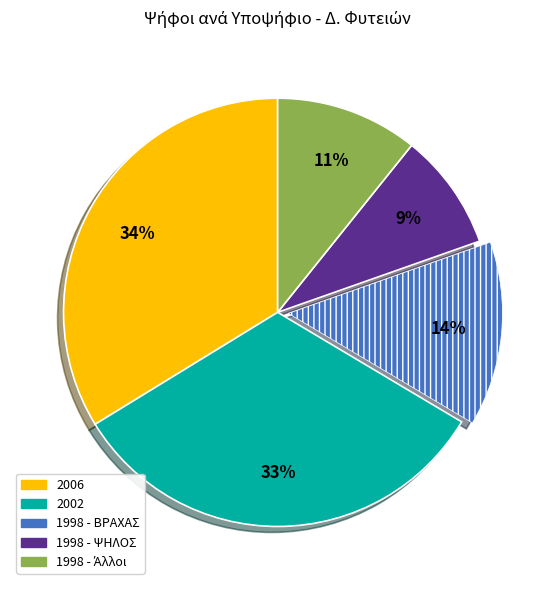

To the nearest percent, what percentage of the pie is 2002?

33%